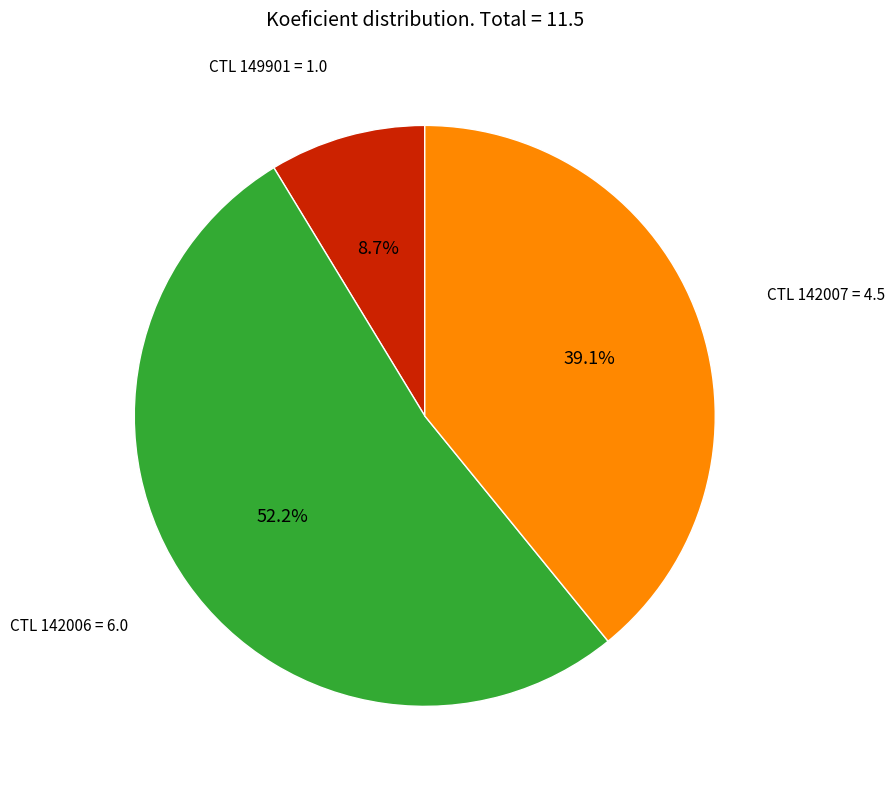

Is there a majority slice in this chart?

Yes